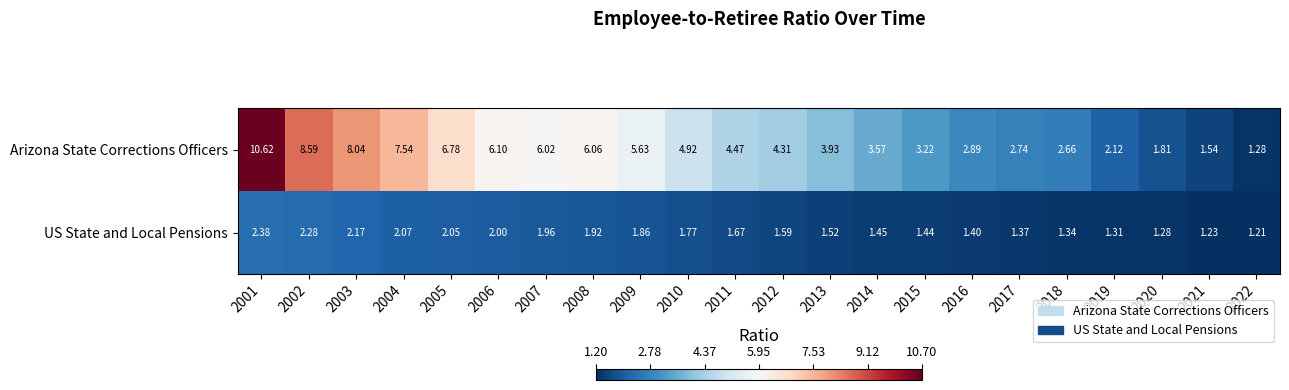

Which series has the widest spread of values?

Arizona State Corrections Officers